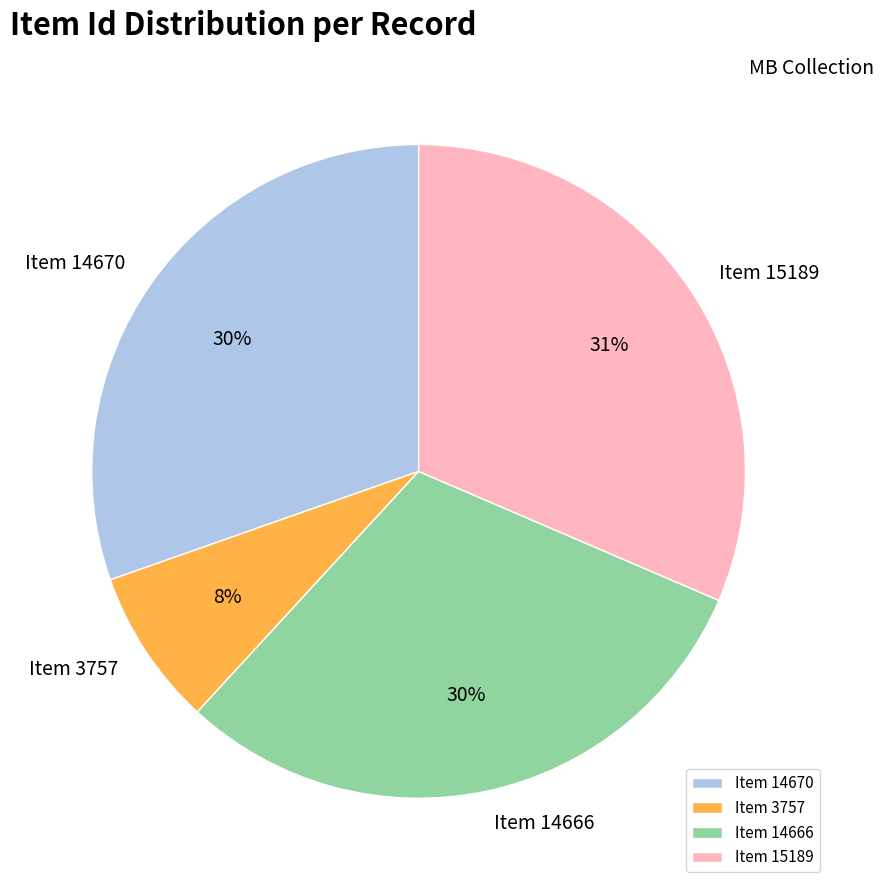

Combined, do Item 14666 and Item 3757 account for over 50%?

No